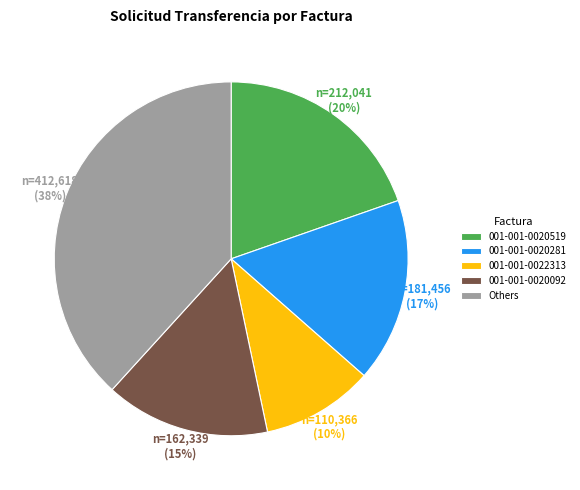

What percentage is the 001-001-0020281 slice, to the nearest percent?

17%